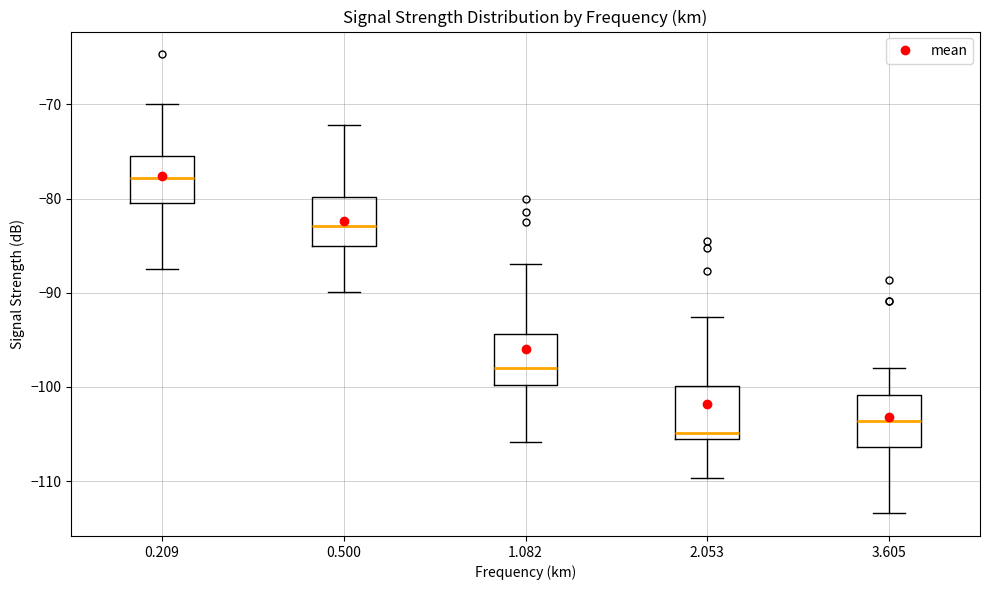

Where is the upper edge of the box at x = 2.053 on the y-axis? The values are not printed on the chart, so give them approximately, as read against the axis.

-100